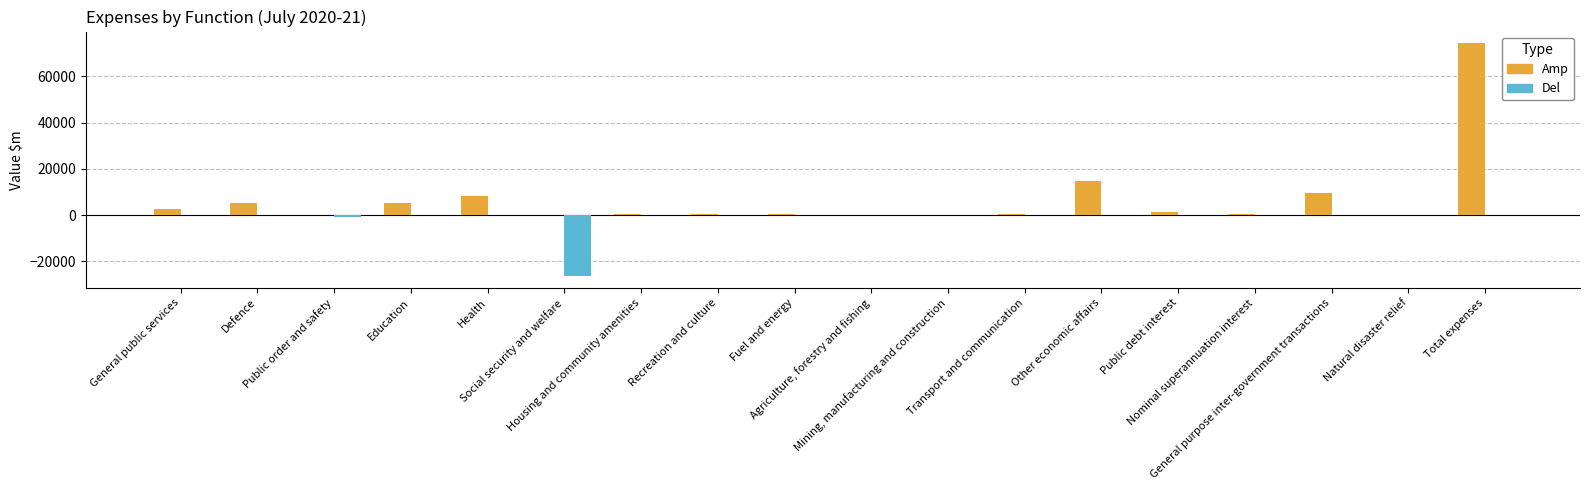

What is the sum of all Del values?

-27176.3